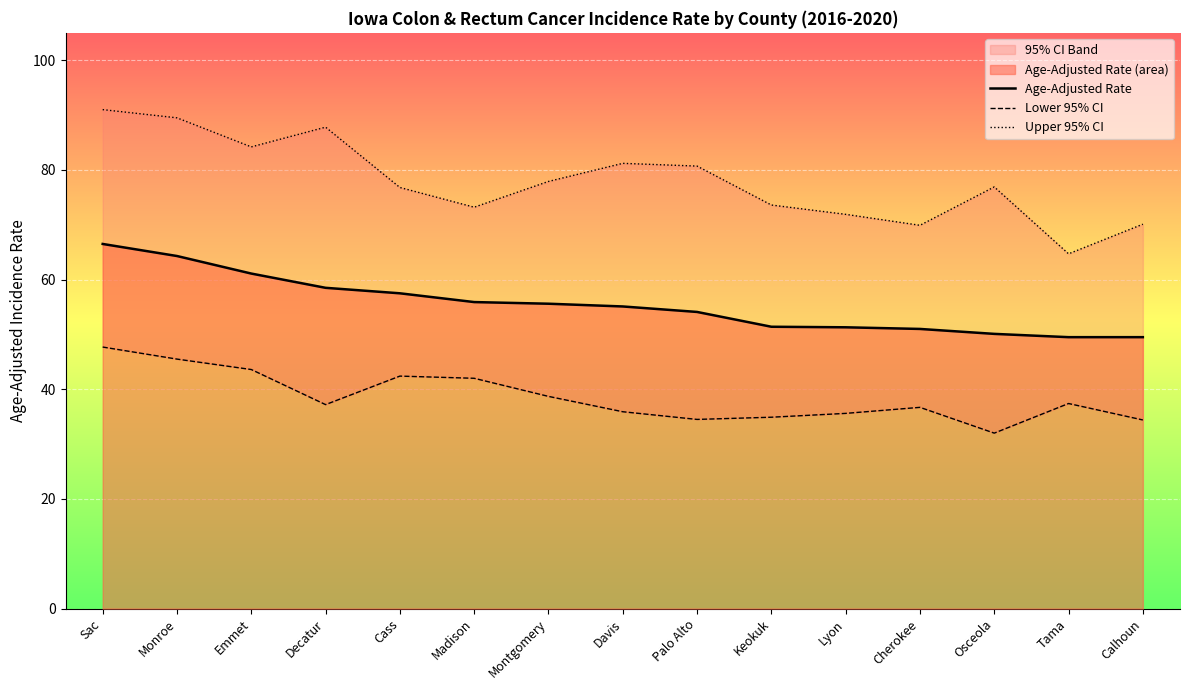

True or false: Lower 95% CI and Age-Adjusted Rate intersect in this chart.

False